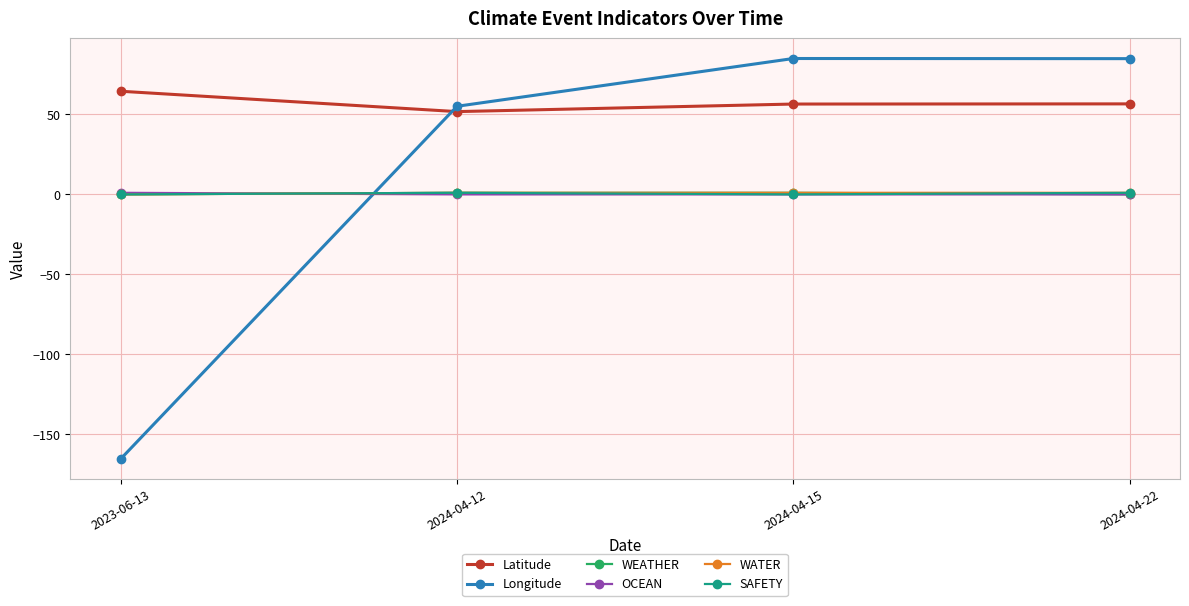

Which label corresponds to the smallest value in the chart?

2023-06-13